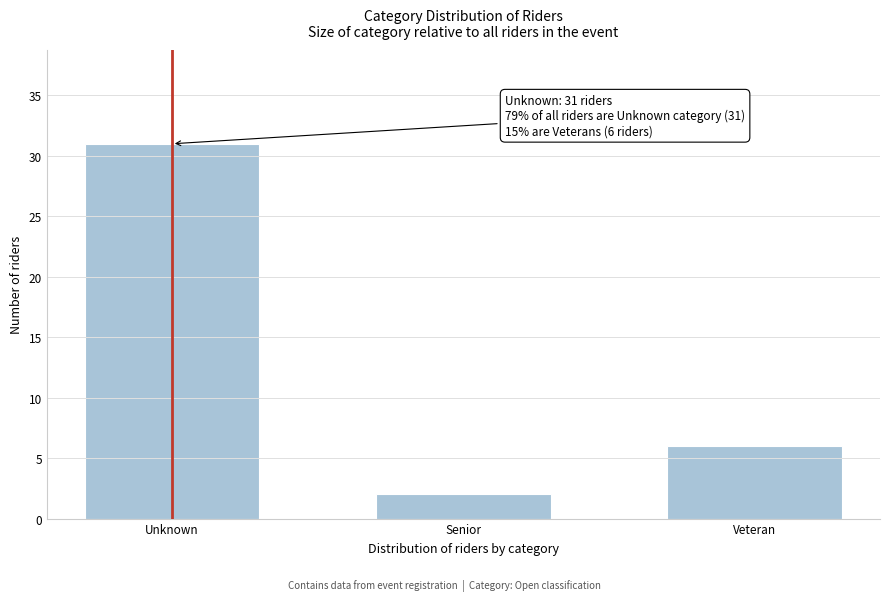

Reading right to left, extract all data points from this chart.

6	2	31